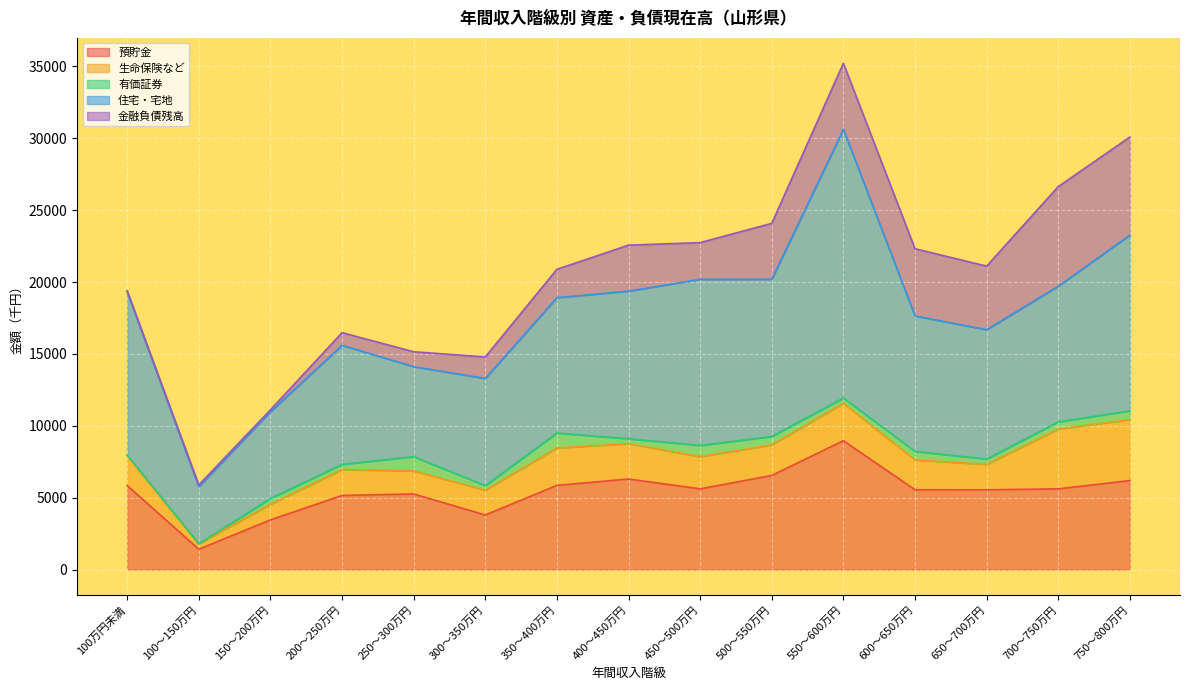

Reading left to right, transcribe all the data shown in this chart.

預貯金: 5845	1415	3456	5154	5259	3798	5856	6298	5614	6544	8963	5551	5548	5614	6187
生命保険など: 2076	376	1086	1803	1605	1724	2603	2463	2236	2130	2605	2079	1766	4156	4246
有価証券: 52	3	402	363	987	321	1038	339	785	582	362	589	374	504	611
住宅・宅地: 11354	3971	6036	8280	6262	7450	9414	10266	11553	10937	18686	9421	8996	9433	12218
金融負債残高: 65	125	130	875	1038	1494	1972	3199	2551	3886	4602	4674	4422	6928	6821